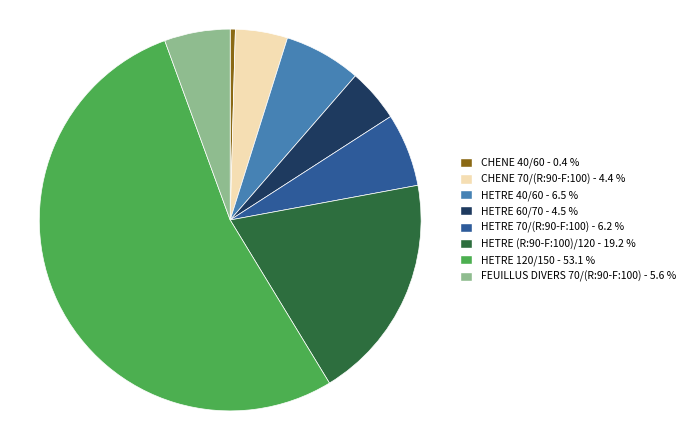

Which slice is the largest?

HETRE 120/150